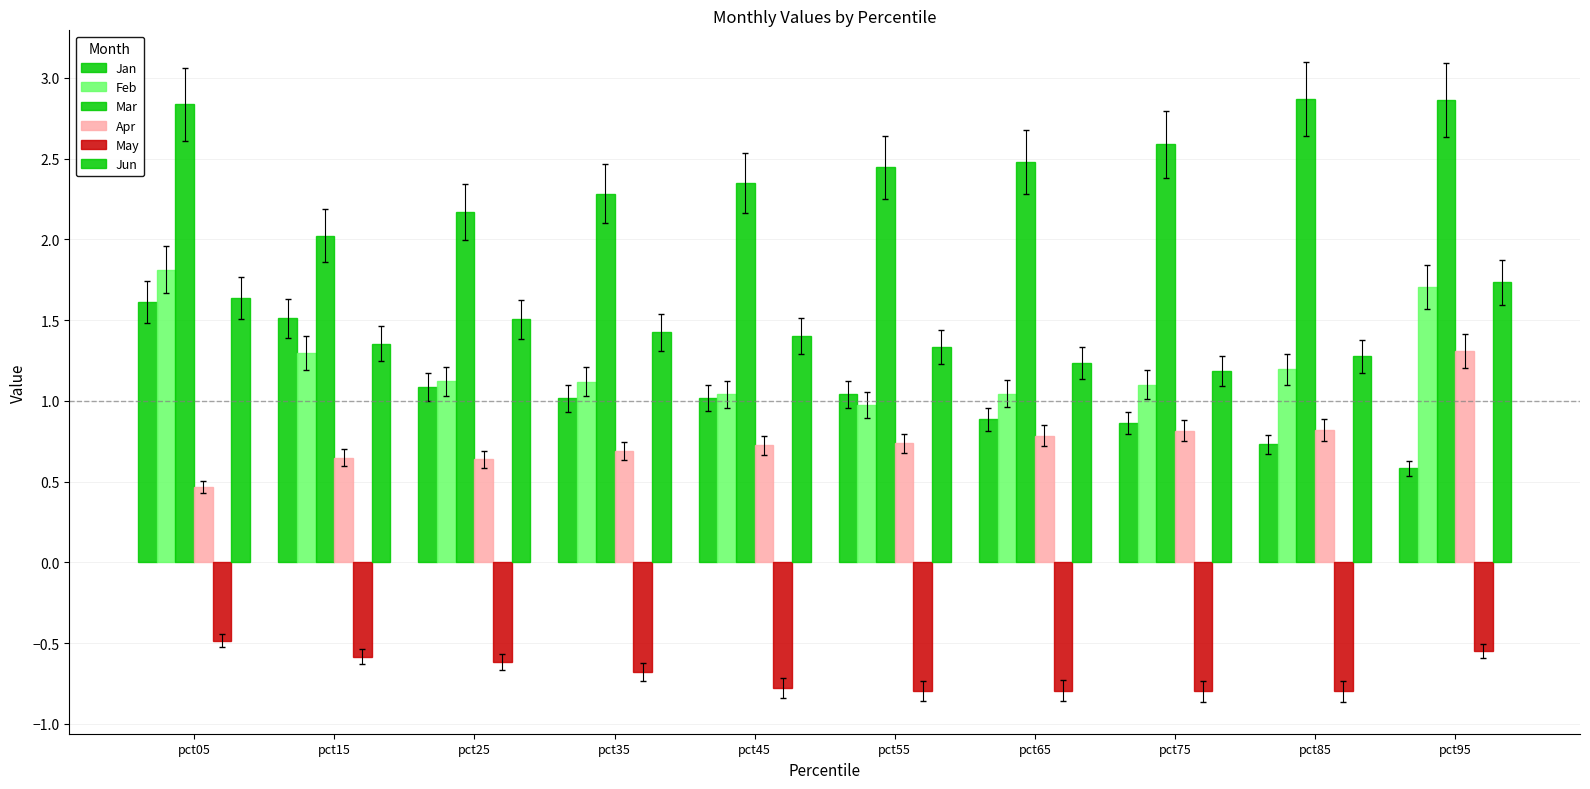

Are the bars horizontal?

No